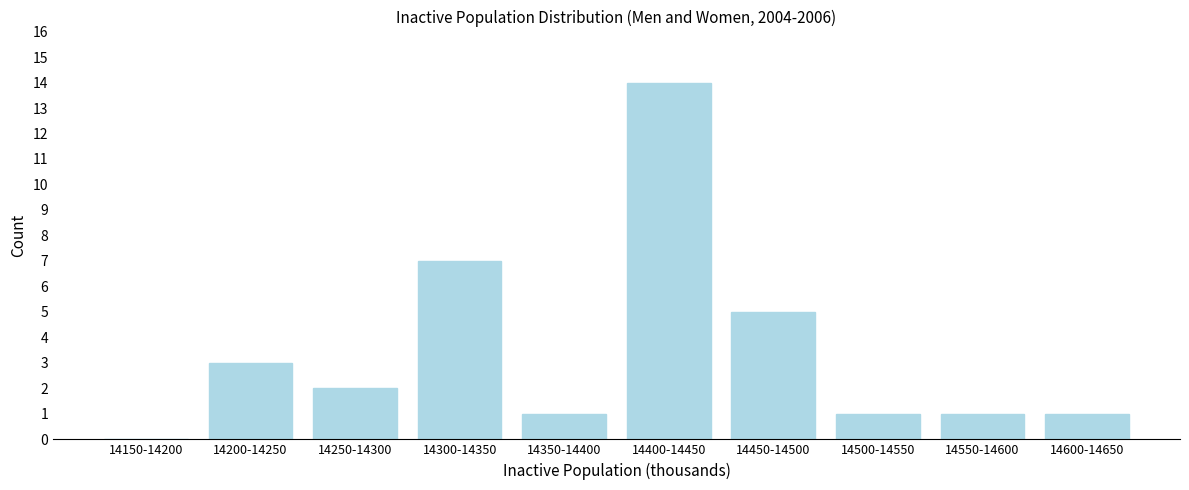

Reading left to right, what are all the values shown in this chart?

14150-14200=0	14200-14250=3	14250-14300=2	14300-14350=7	14350-14400=1	14400-14450=14	14450-14500=5	14500-14550=1	14550-14600=1	14600-14650=1